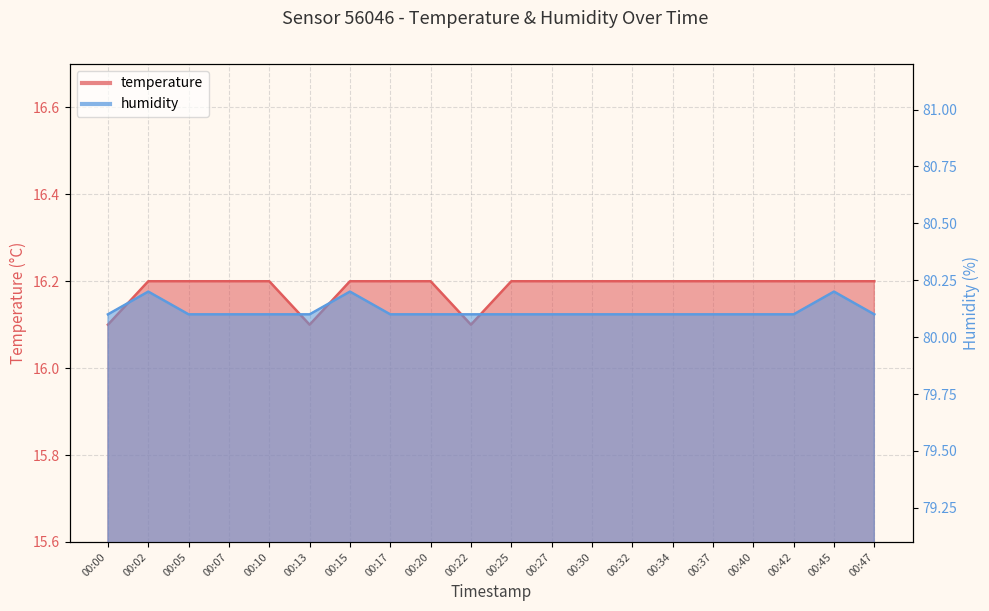

True or false: temperature and humidity cross at least once.

False